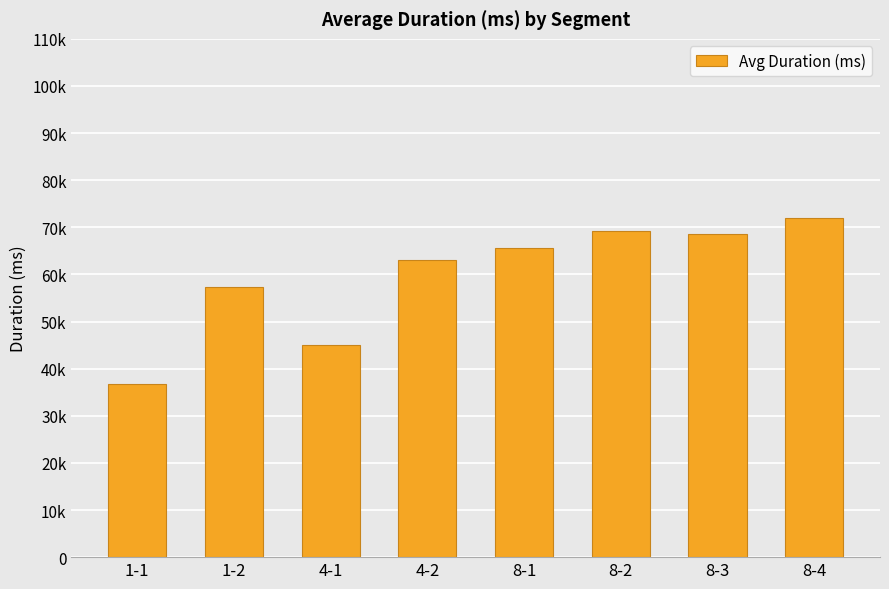

Which has a higher value, 8-4 or 8-1?

8-4